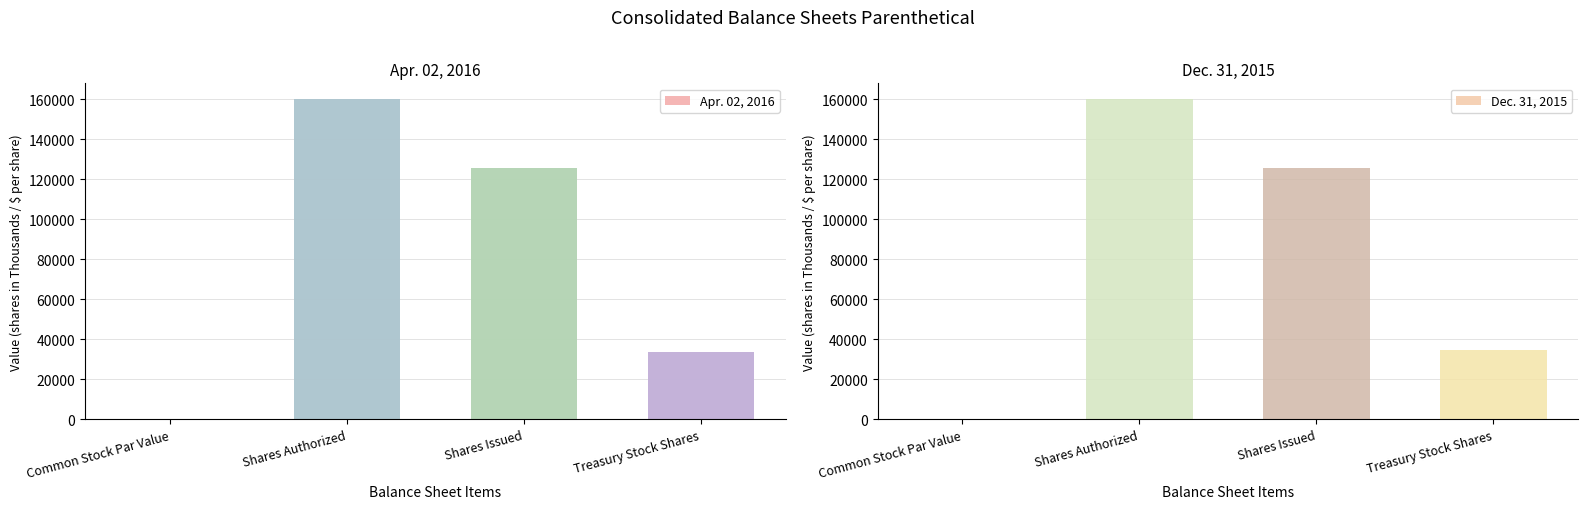

What is the lowest value of the Dec. 31, 2015 series?

1